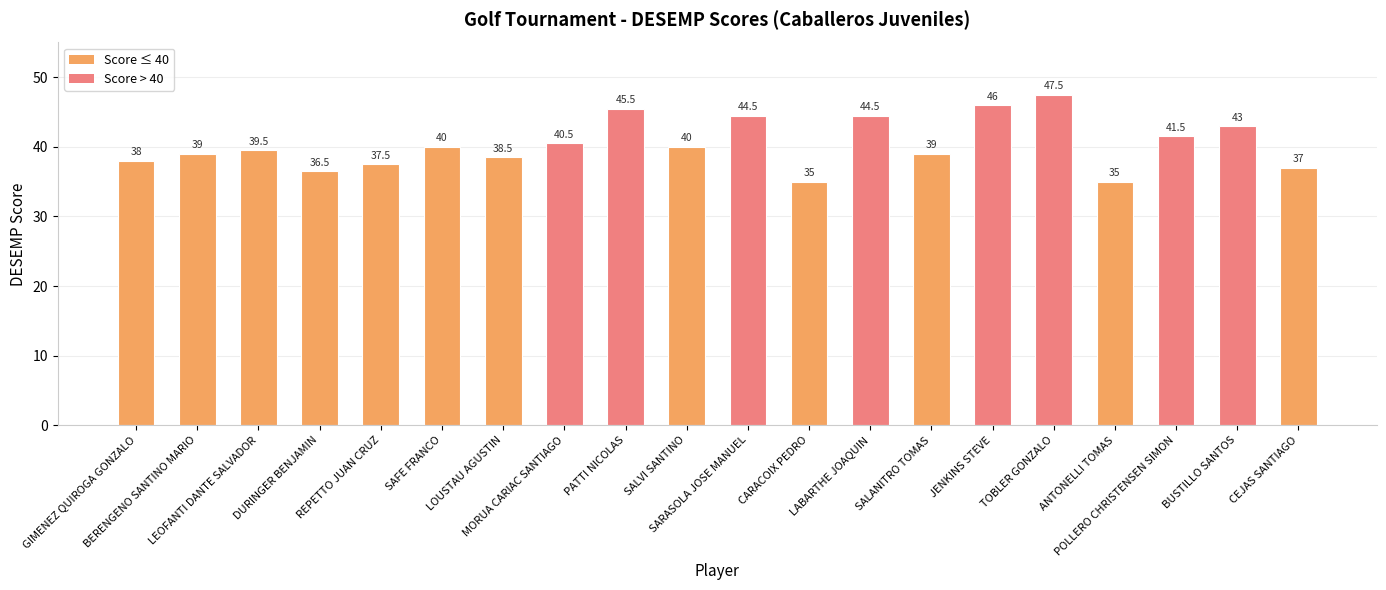

The value at JENKINS STEVE is 26.7. True or false?

False